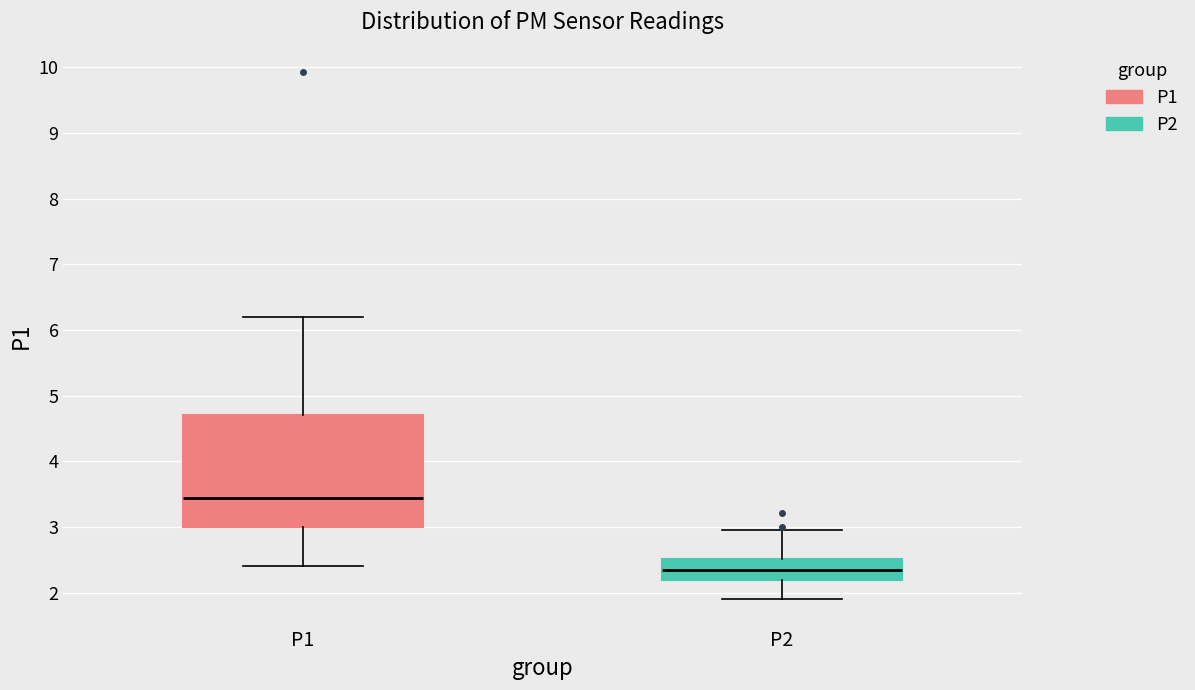

Which box's median line is the lowest?

P2